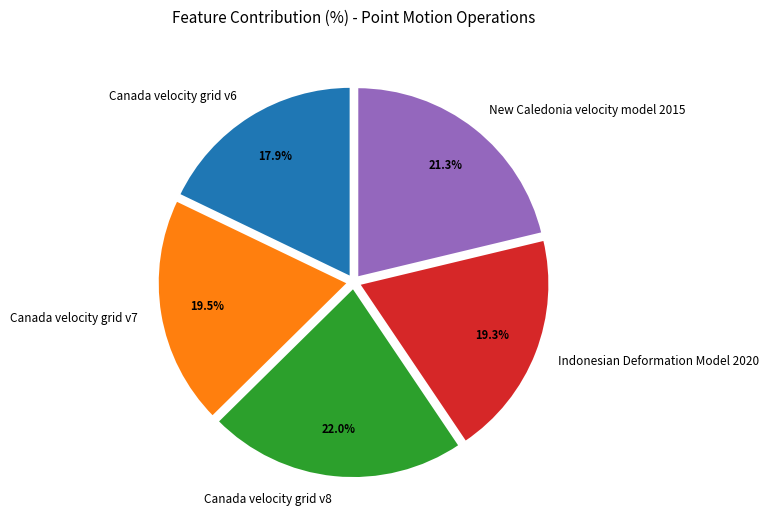

What is the largest slice in the pie chart?

Canada velocity grid v8